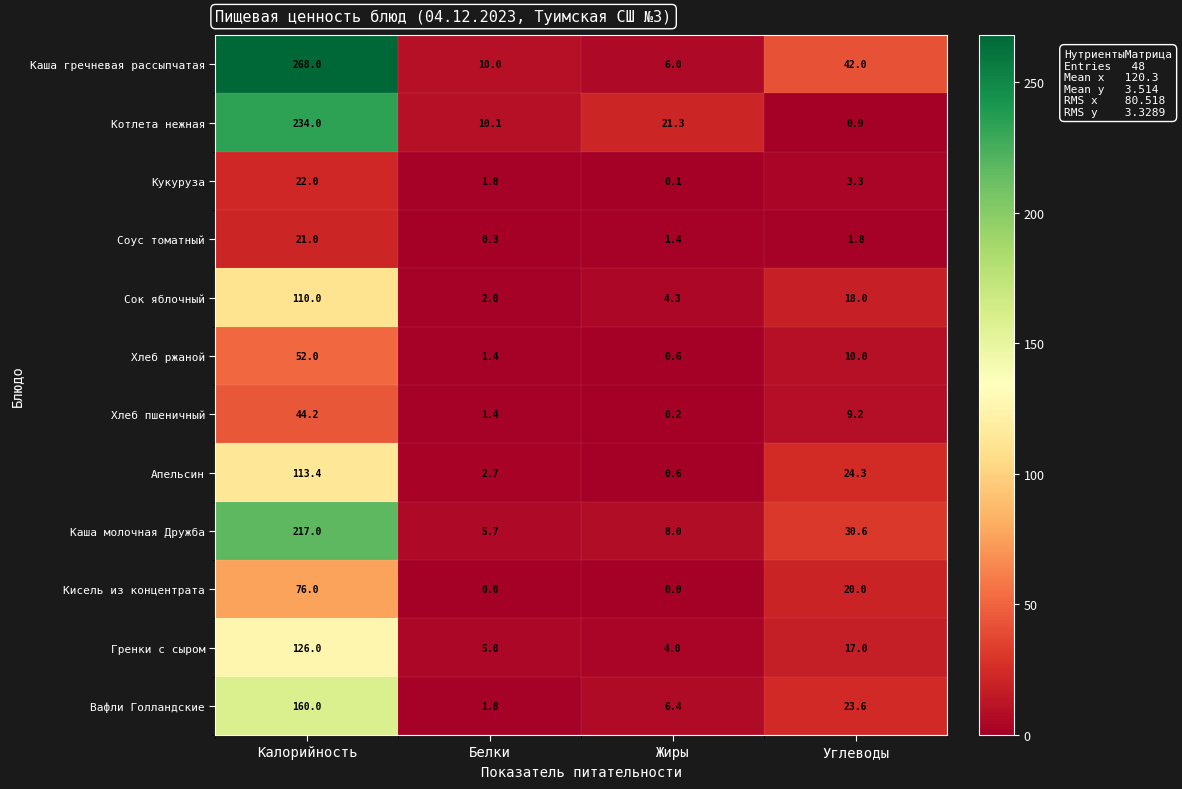

True or false: Хлеб пшеничный has a value of 1.4 at Белки.

True